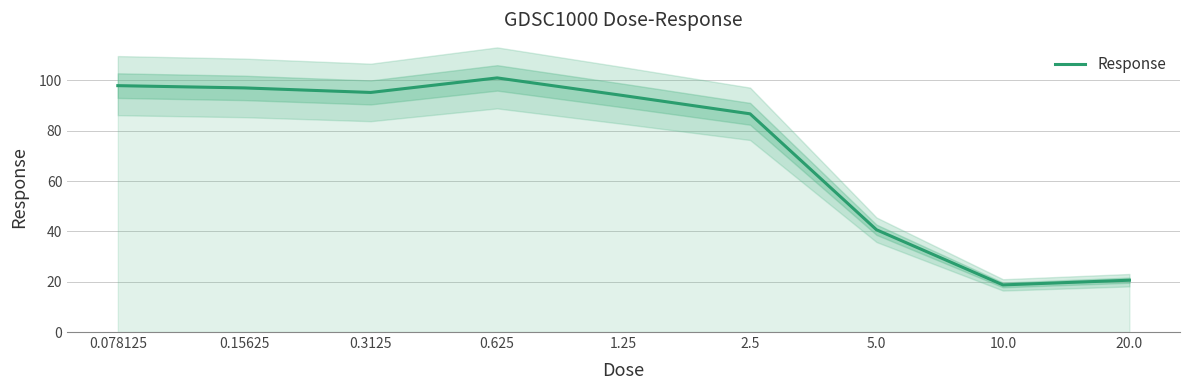

The value at 0.625 is 145.1. True or false?

False